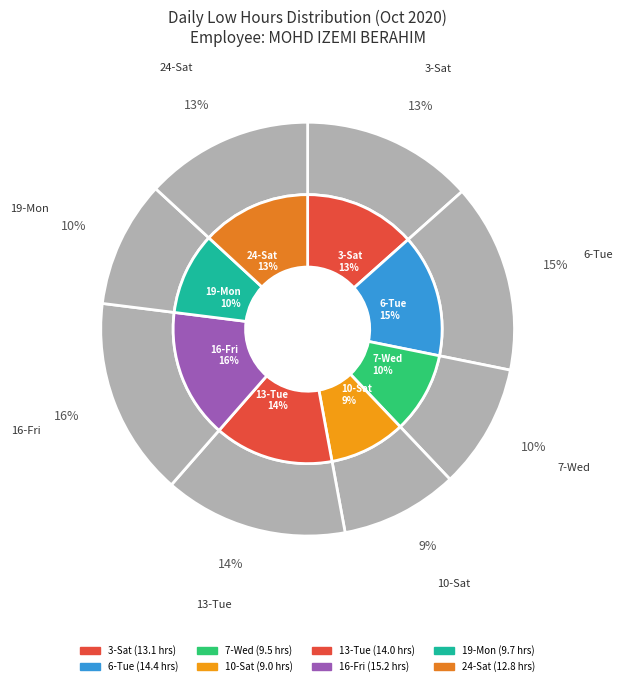

What is the ratio of the value at 13-Tue to the value at 16-Fri?

0.9